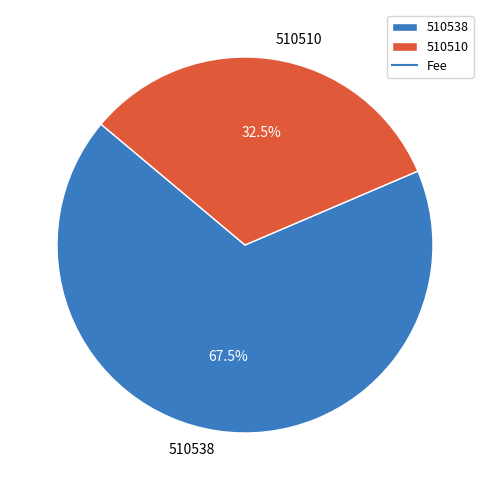

Is the sum of 510538 and 510510 greater than half?

Yes